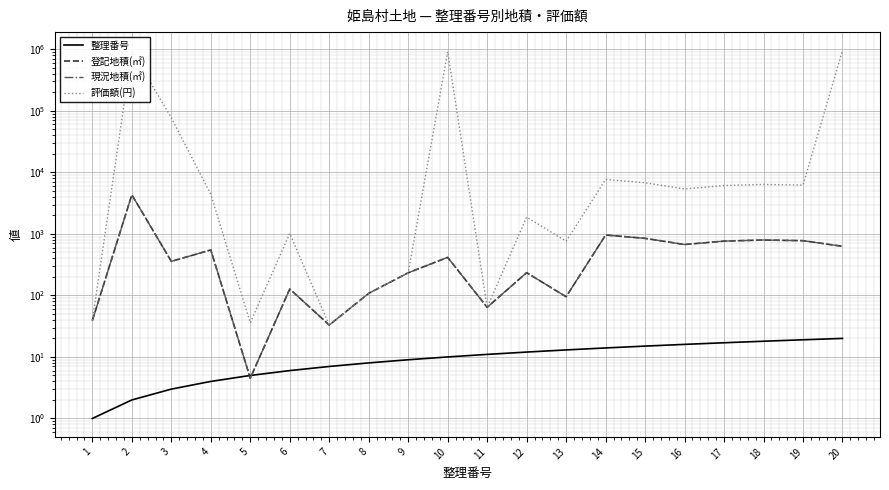

What are all the series names shown in the legend?

整理番号, 登記地積(㎡), 現況地積(㎡), 評価額(円)